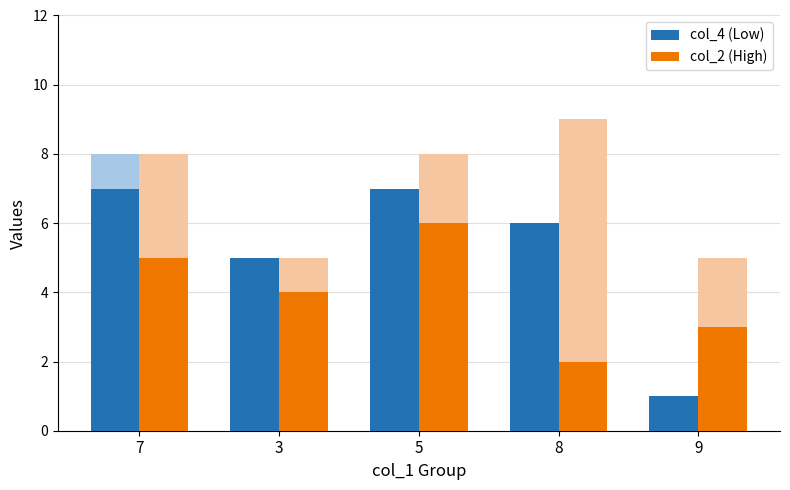

Where is col_2 (High) nearest to the value 4?

3